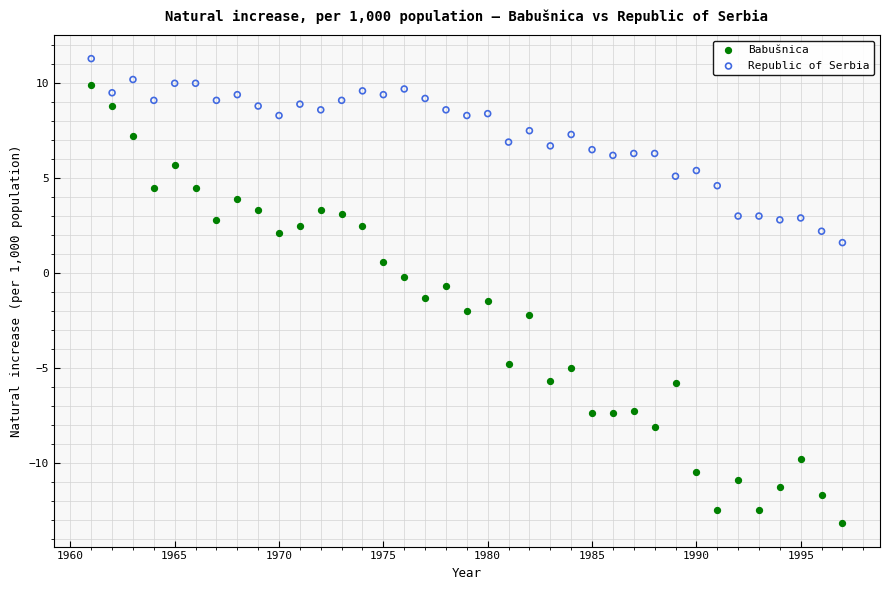

Which series has the largest Y range (max minus min)?

Babušnica